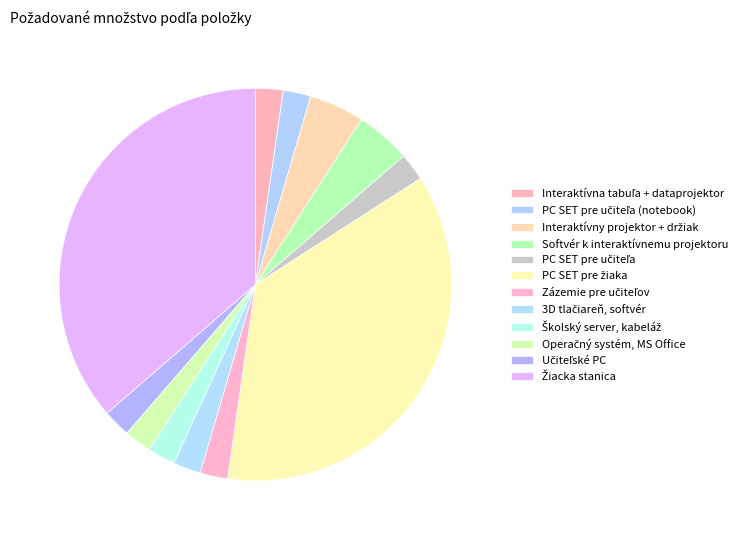

The Softvér k interaktívnemu projektoru slice represents 5% of the pie. True or false?

True